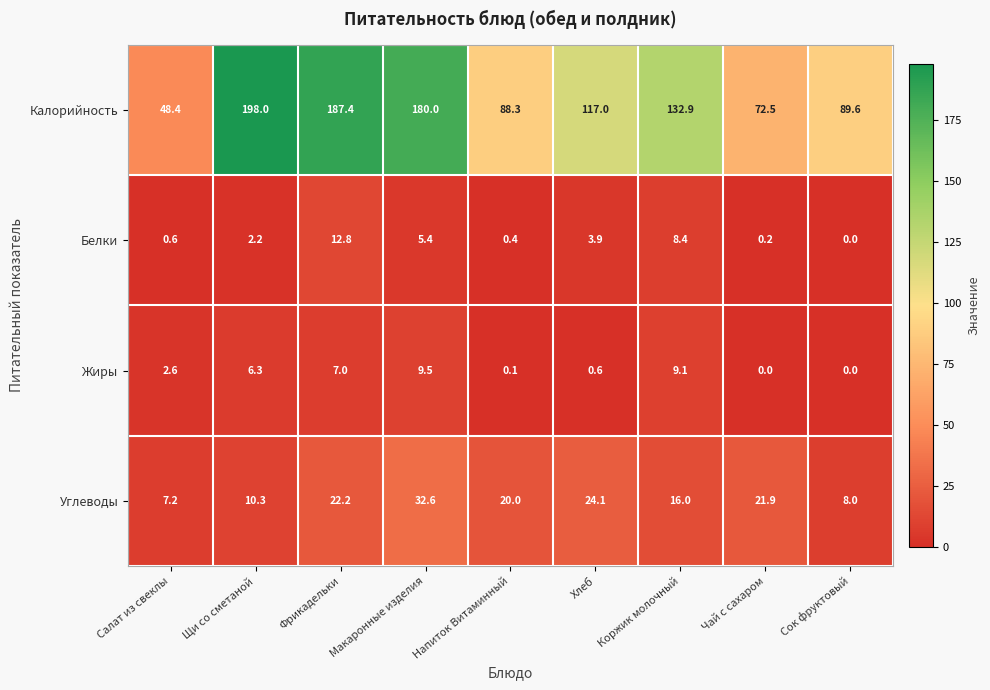

Which series has the widest spread of values?

Калорийность